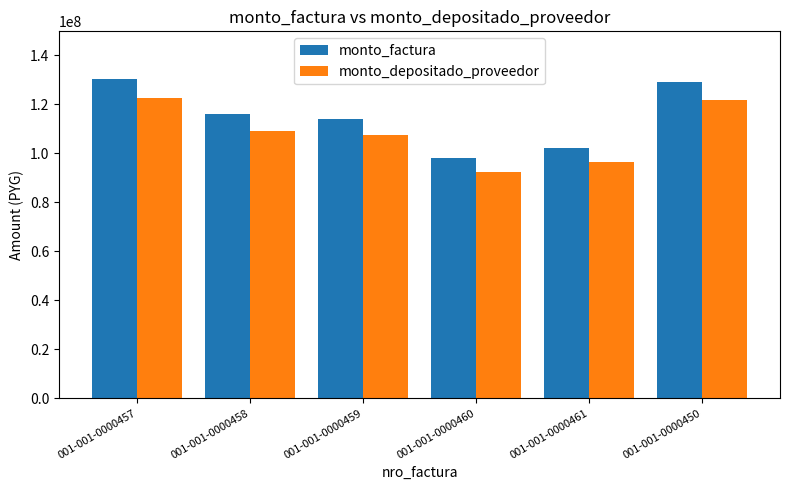

What is the difference between the monto_depositado_proveedor values at 001-001-0000457 and 001-001-0000460?

30384689